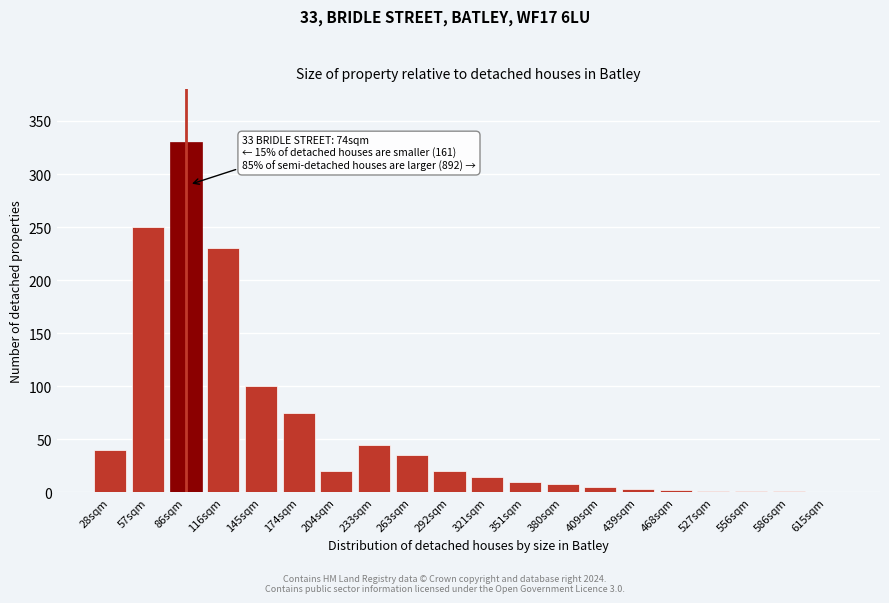

Between 204sqm and 615sqm, which is larger?

204sqm